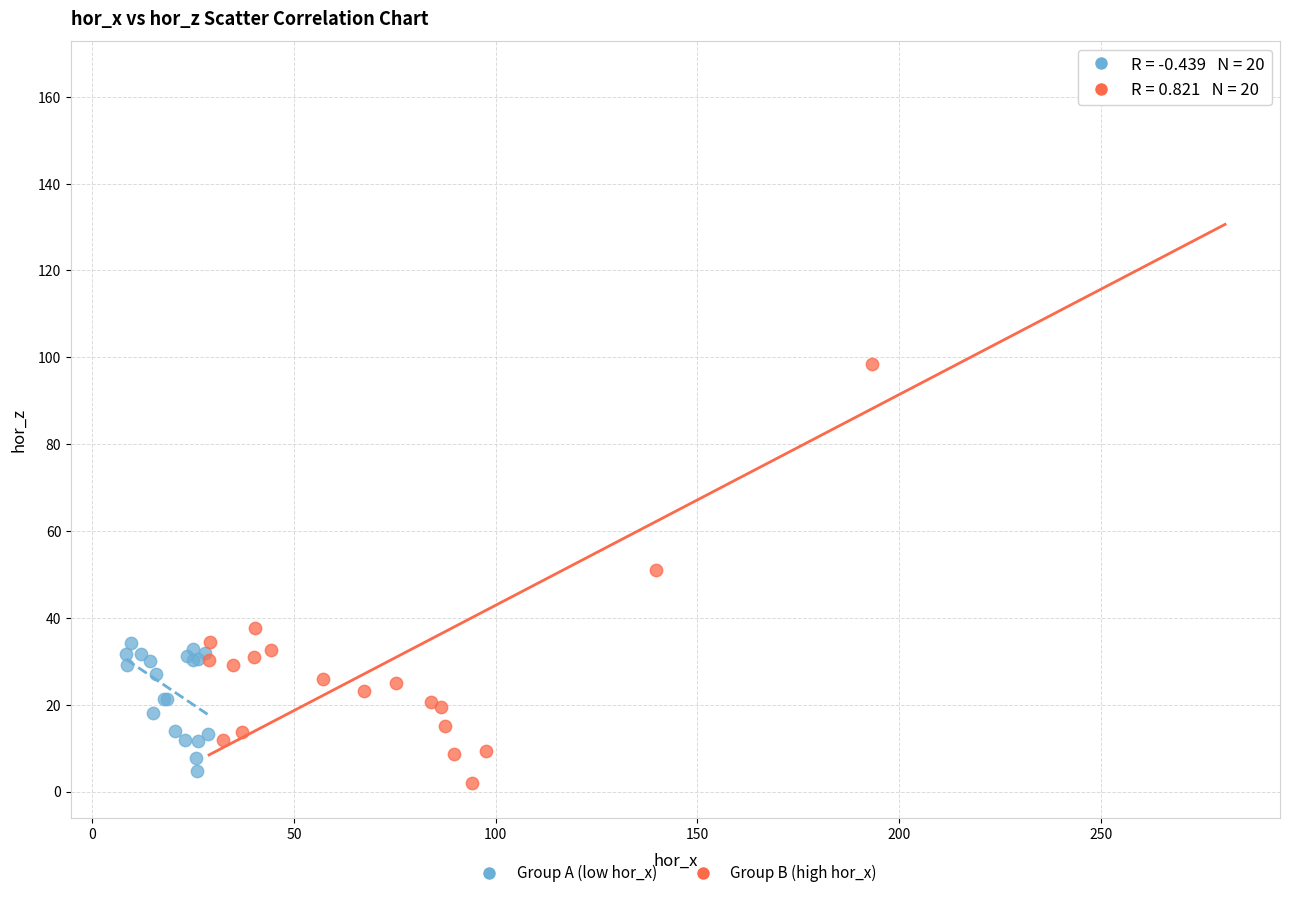

Which series contains the lowest Y value?

Group B (high hor_x)